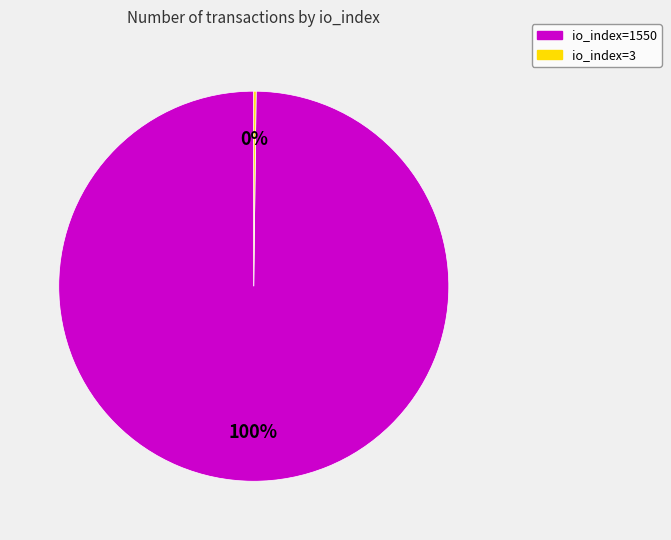

To the nearest percent, what is the difference between the largest and smallest slice percentages?

100%